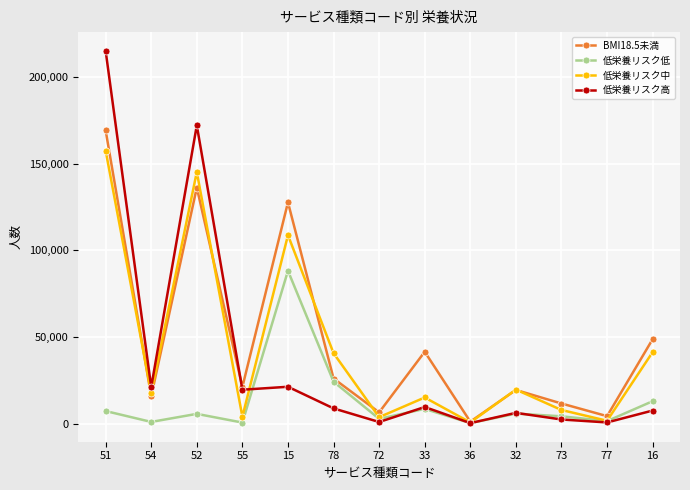

What are all the series names shown in the legend?

BMI18.5未満, 低栄養リスク低, 低栄養リスク中, 低栄養リスク高